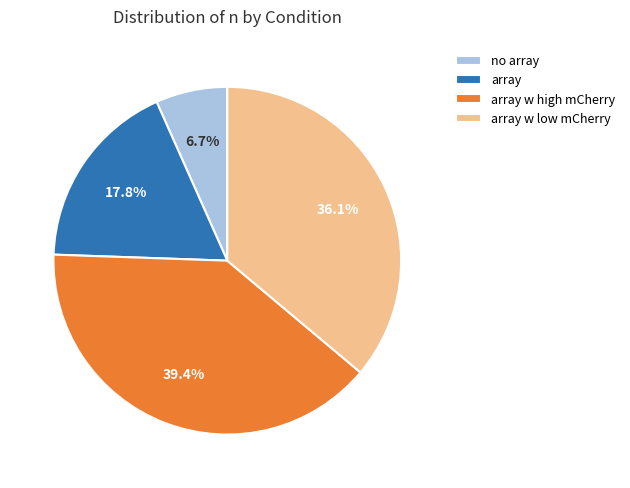

To the nearest percent, what is the difference between the largest and smallest slice percentages?

33%